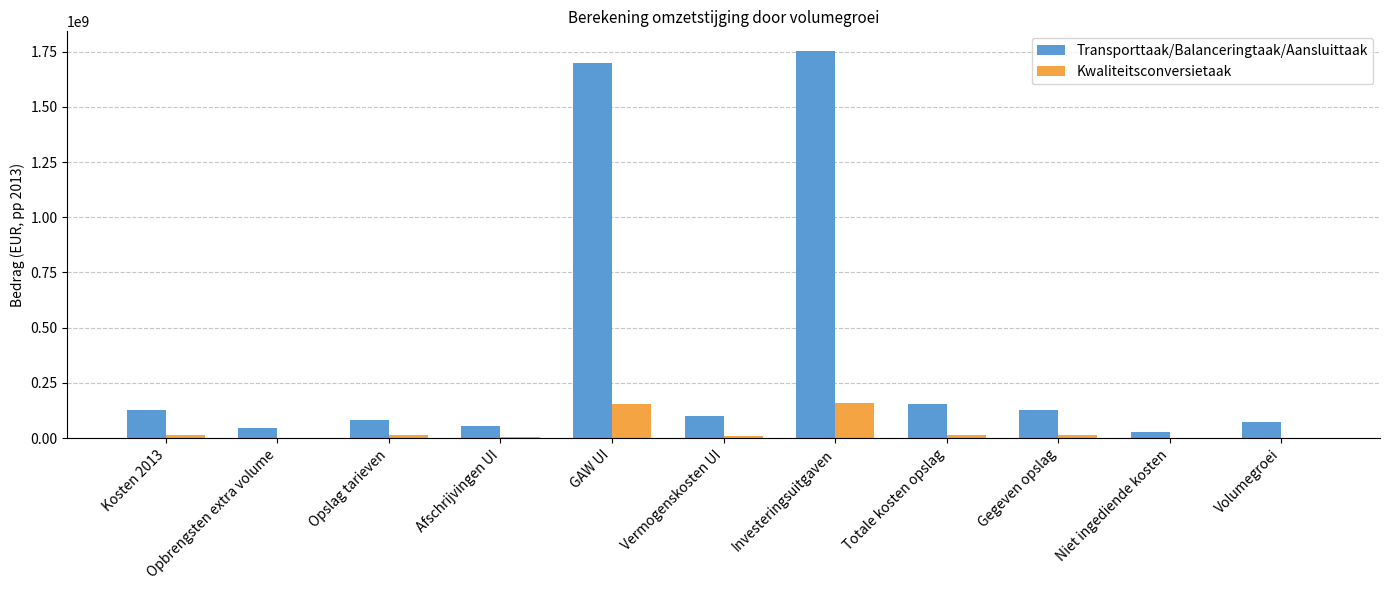

What is the total value across all series at Niet ingediende kosten?

26257403.5